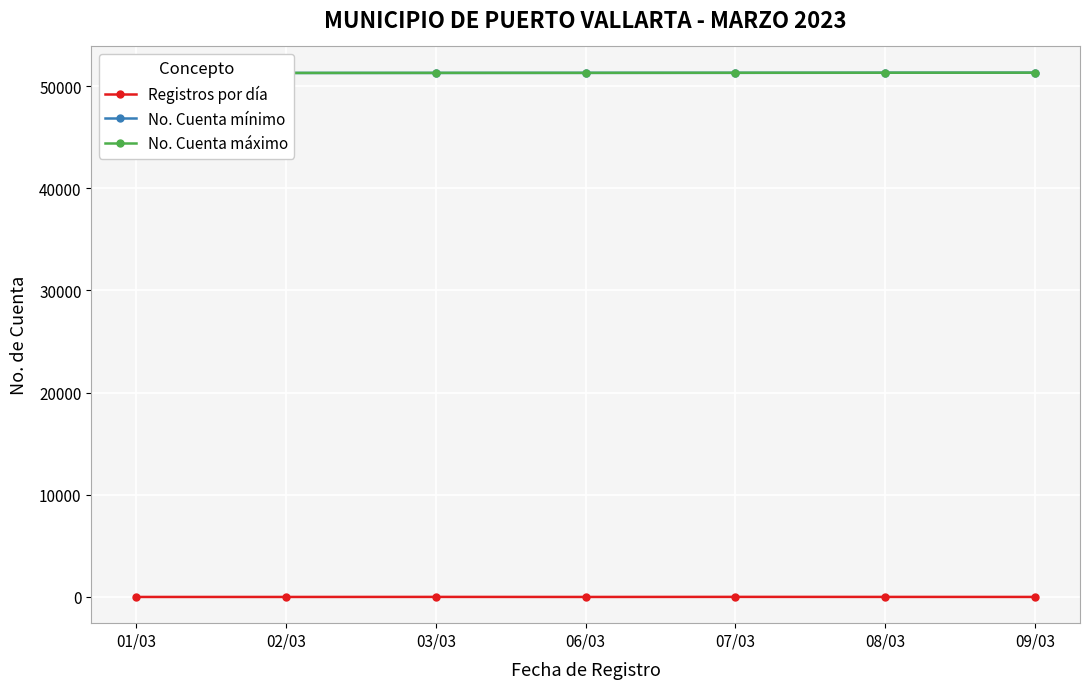

List the labels in order of No. Cuenta máximo value, smallest first.

01/03, 02/03, 03/03, 06/03, 07/03, 08/03, 09/03